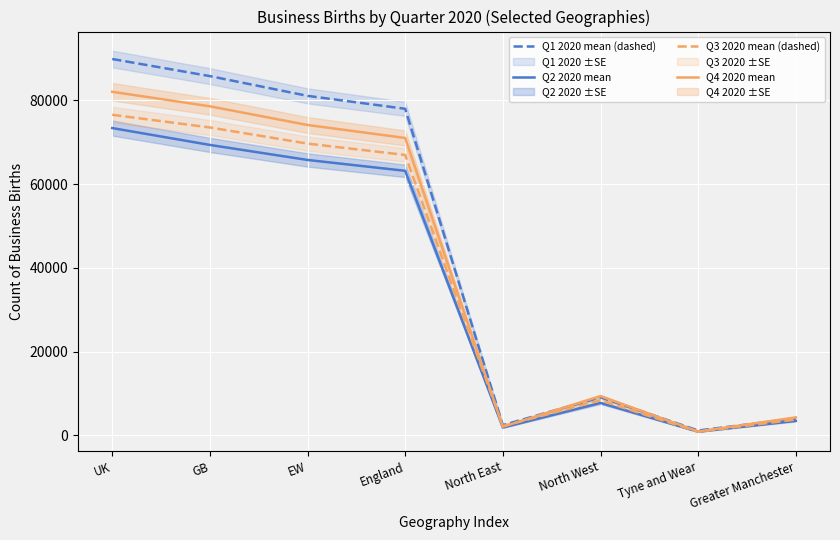

True or false: Q2 2020 mean has more than 2 points higher than both neighbors.

False